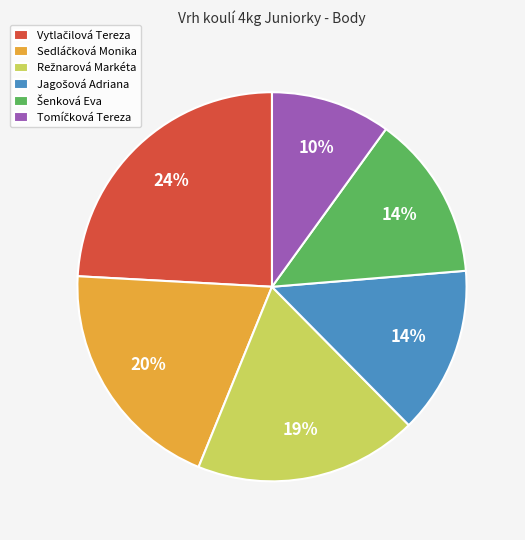

To the nearest percent, what is the difference between the largest and smallest slice percentages?

14%